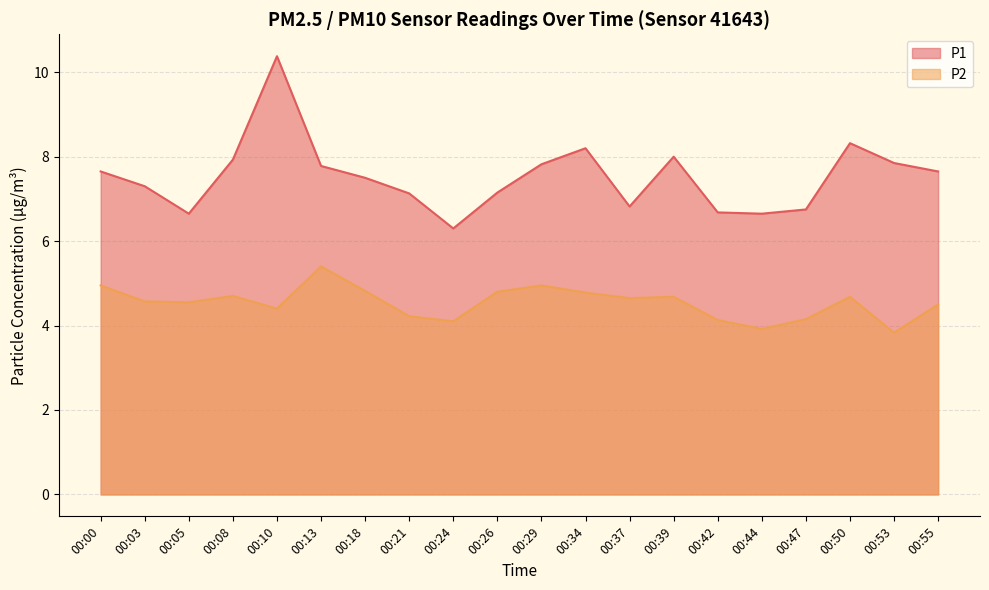

True or false: P1 and P2 intersect in this chart.

False